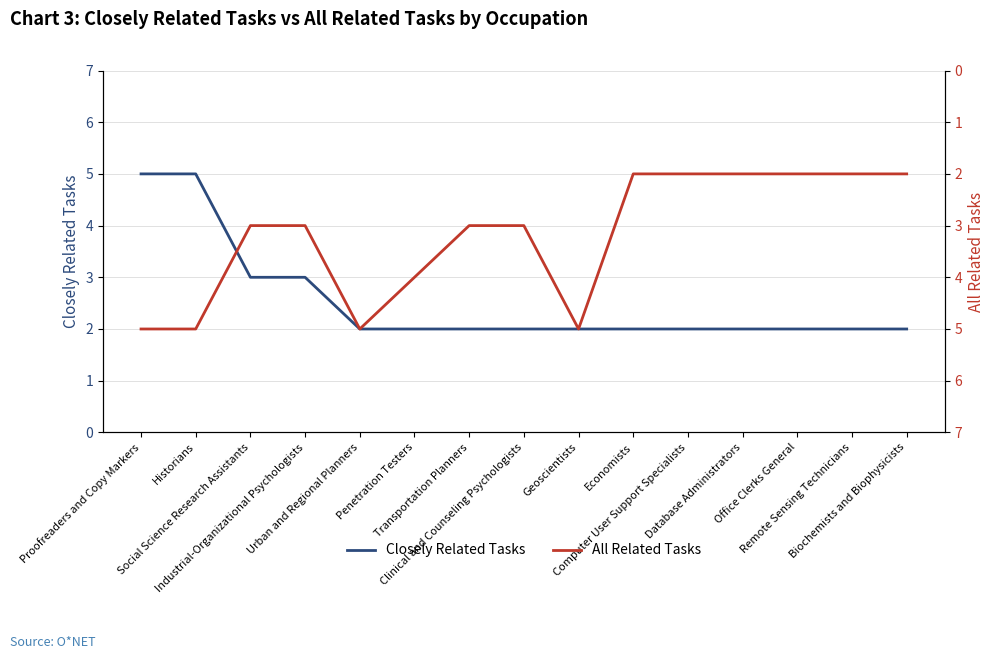

Which has a higher value, Transportation Planners or Database Administrators?

Transportation Planners